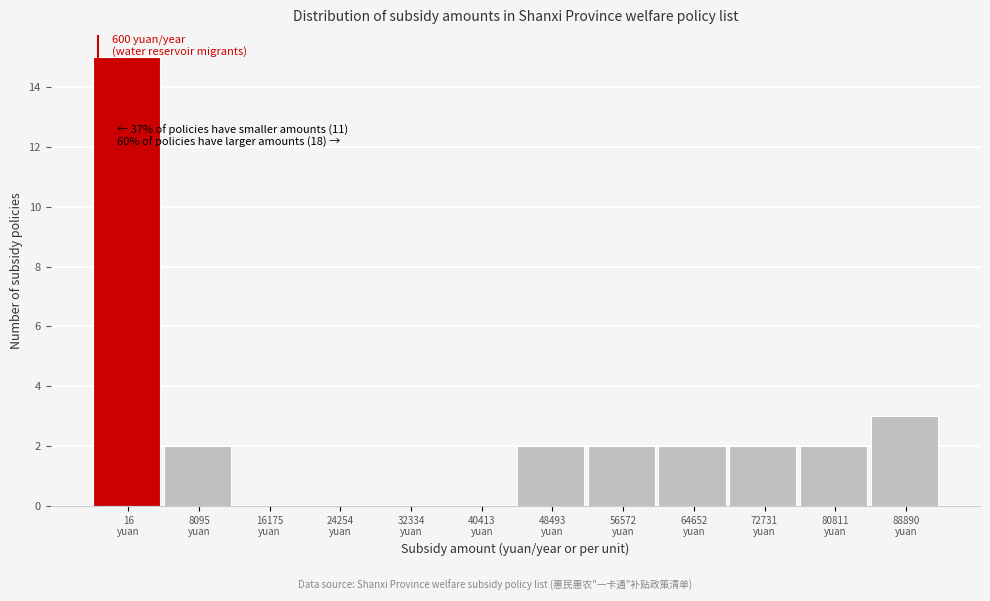

What is the sum of all values?

30